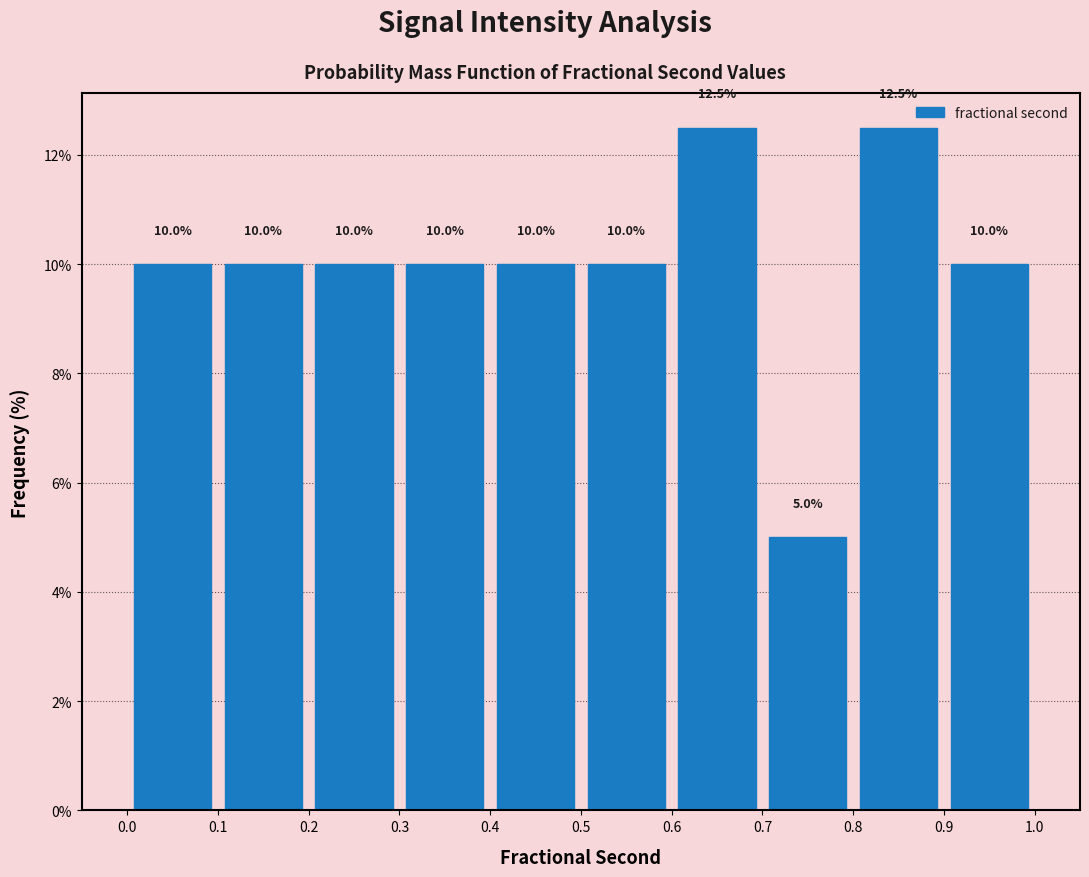

Reading left to right, transcribe this chart: for each bar, give the range it covers on the x-axis and its height.

0.0 to 0.1: 10.0
0.1 to 0.2: 10.0
0.2 to 0.3: 10.0
0.3 to 0.4: 10.0
0.4 to 0.5: 10.0
0.5 to 0.6: 10.0
0.6 to 0.7: 12.5
0.7 to 0.8: 5.0
0.8 to 0.9: 12.5
0.9 to 1.0: 10.0